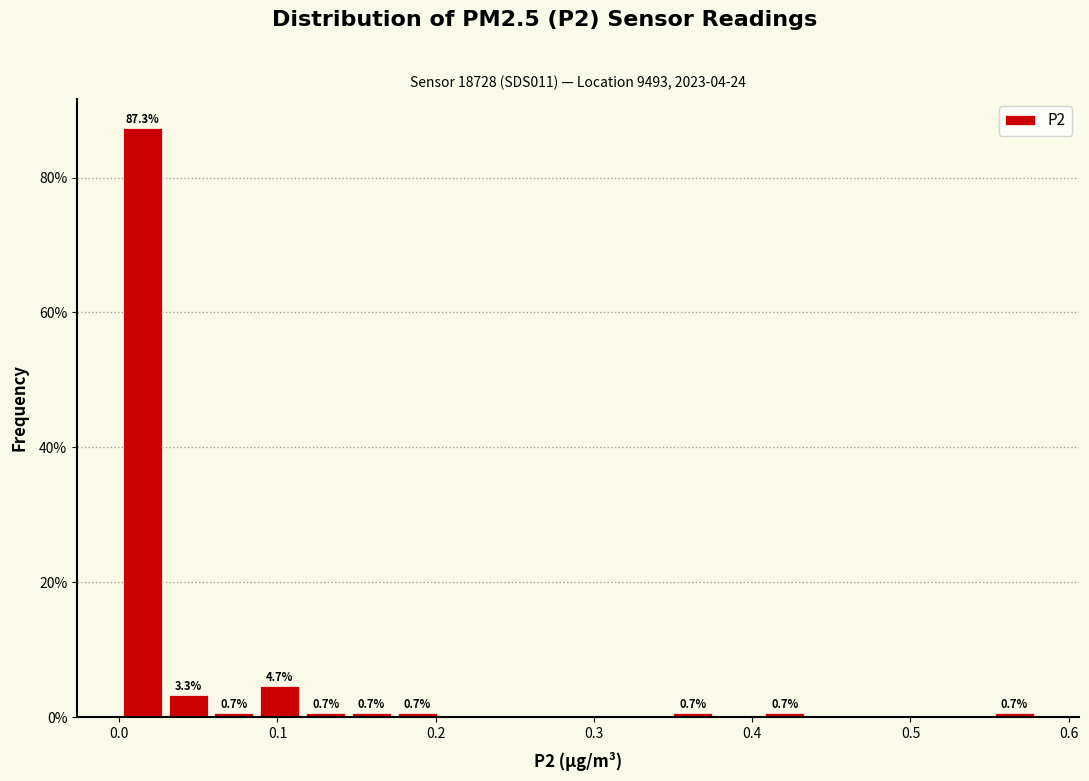

Around what value on the x-axis is the tallest bar? Give the approximate position of its centre, as read against the axis.

0.01